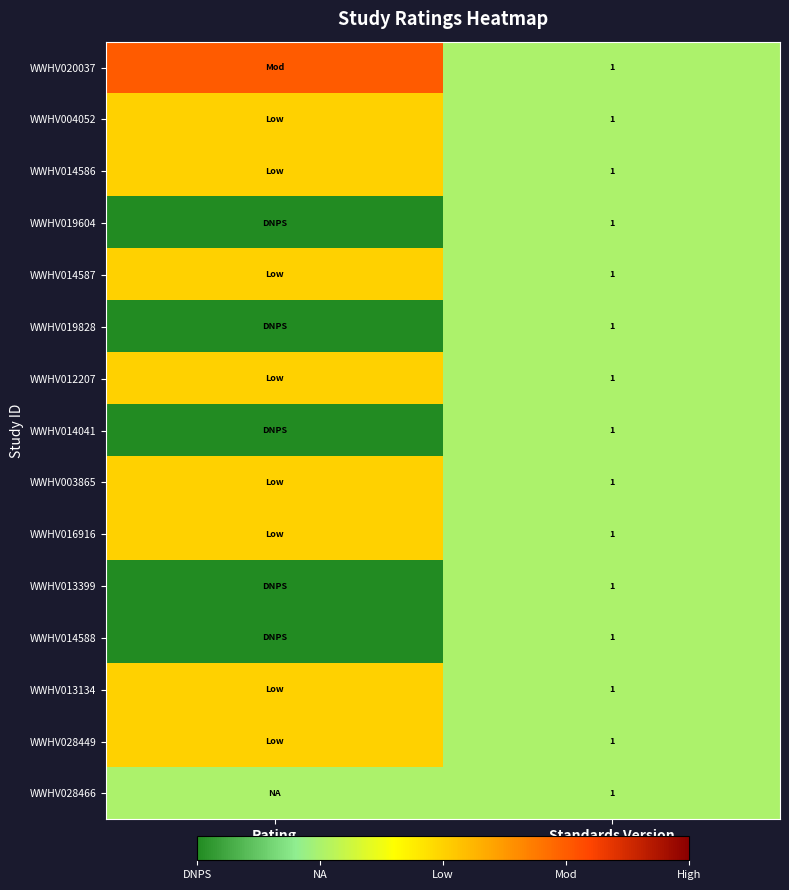

Is it true that WWHV028449 equals 2 at Standards Version?

False